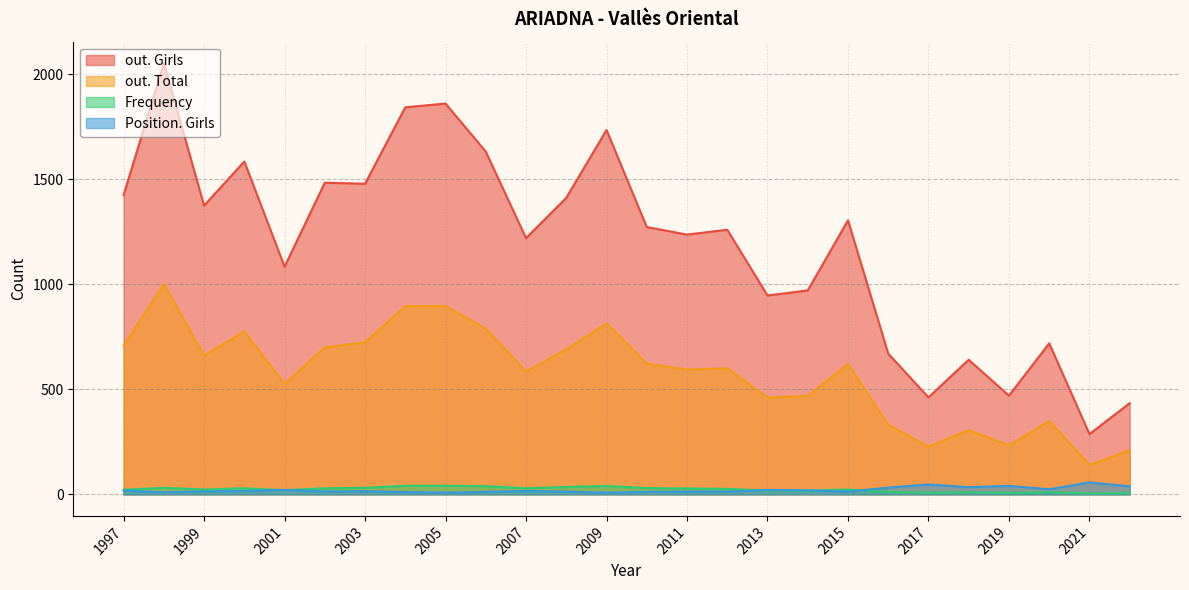

True or false: out. Girls and out. Total intersect in this chart.

False